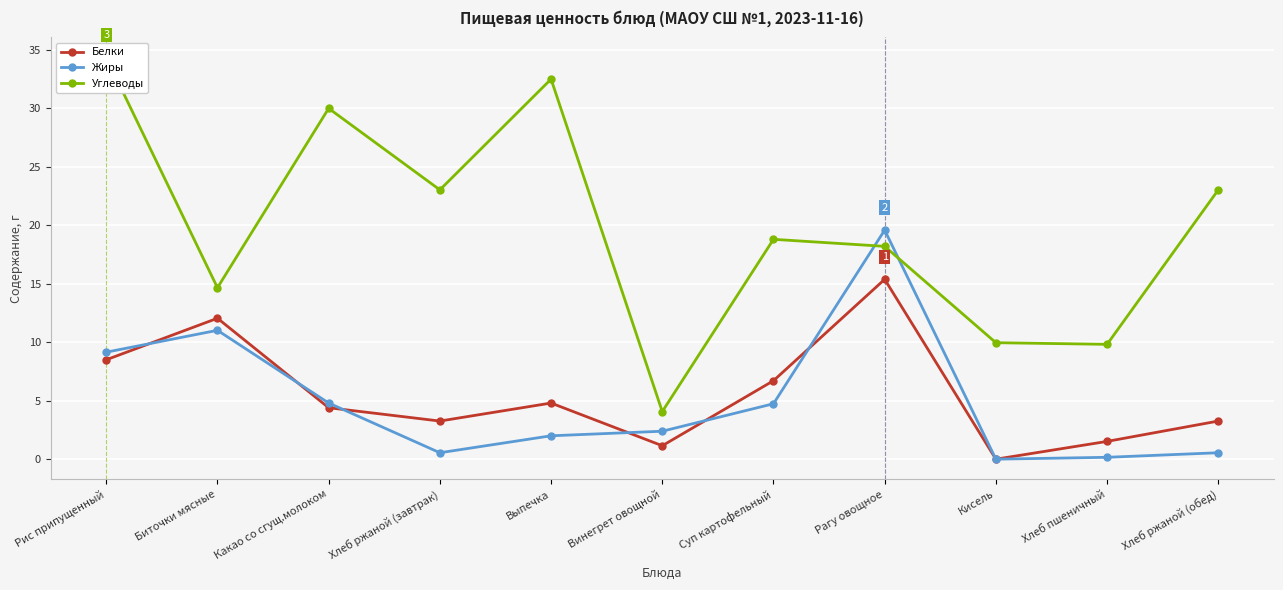

What is the spread (max minus min) of values at Выпечка?

30.5